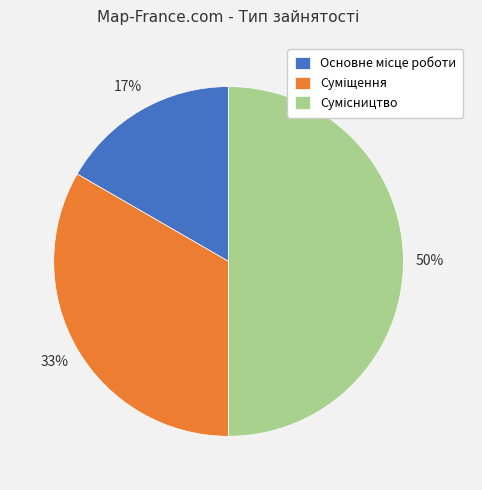

To the nearest percent, what is the average slice percentage?

33%